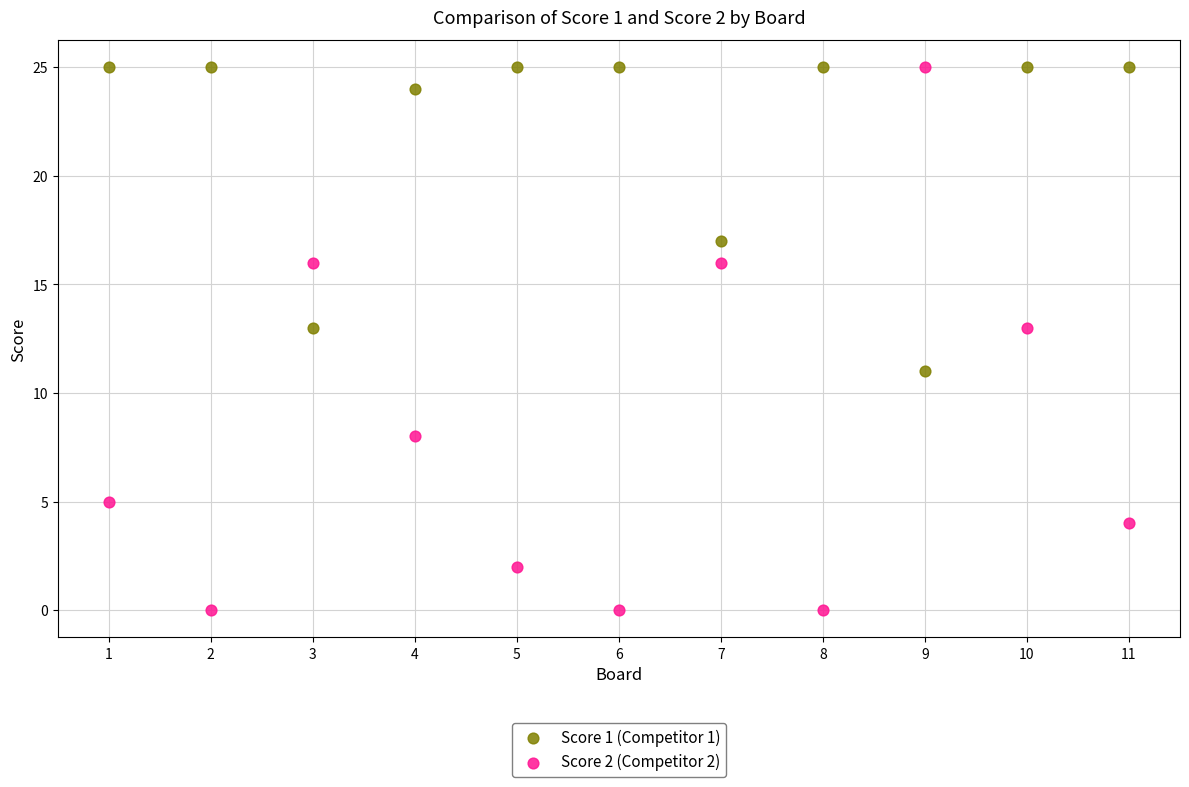

Across all data points, what is the range of X values (max minus min)?

10